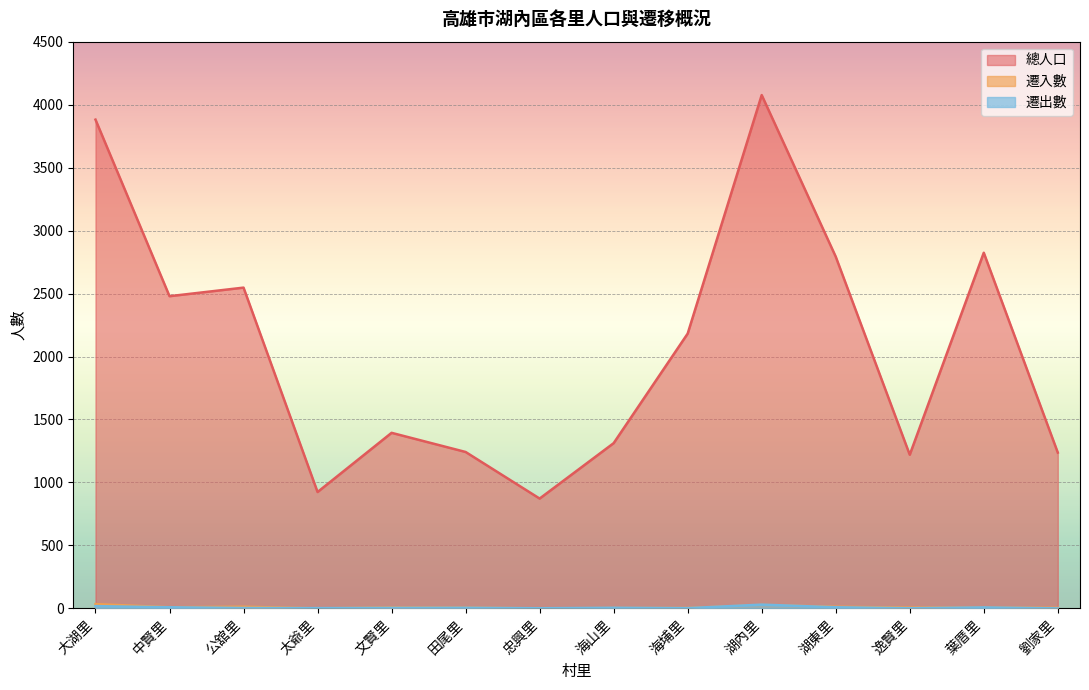

At which category is the sum across all series the highest?

湖內里